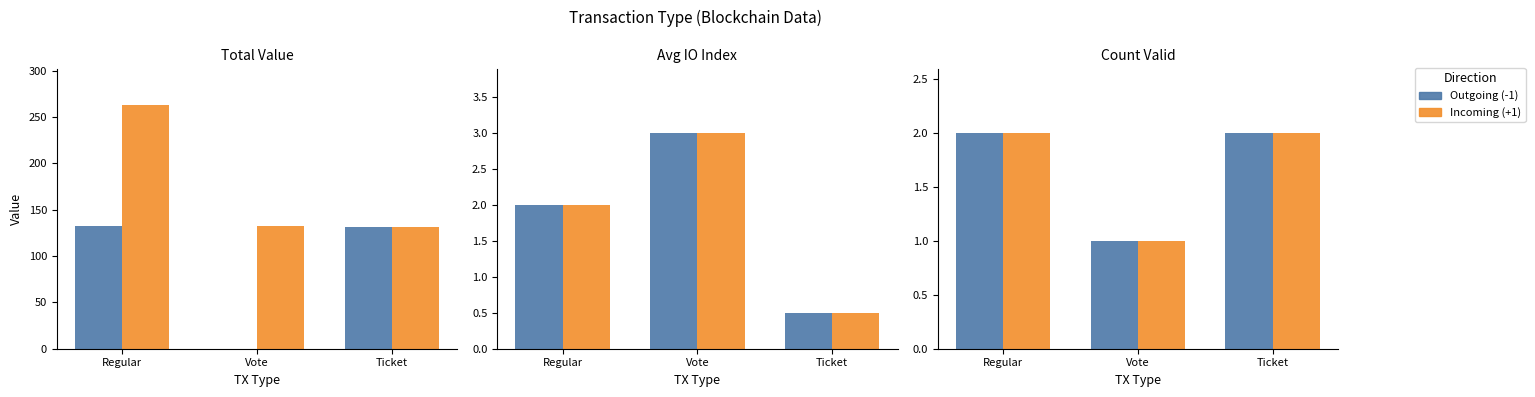

What are all the series names shown in the legend?

Outgoing (-1), Incoming (+1)